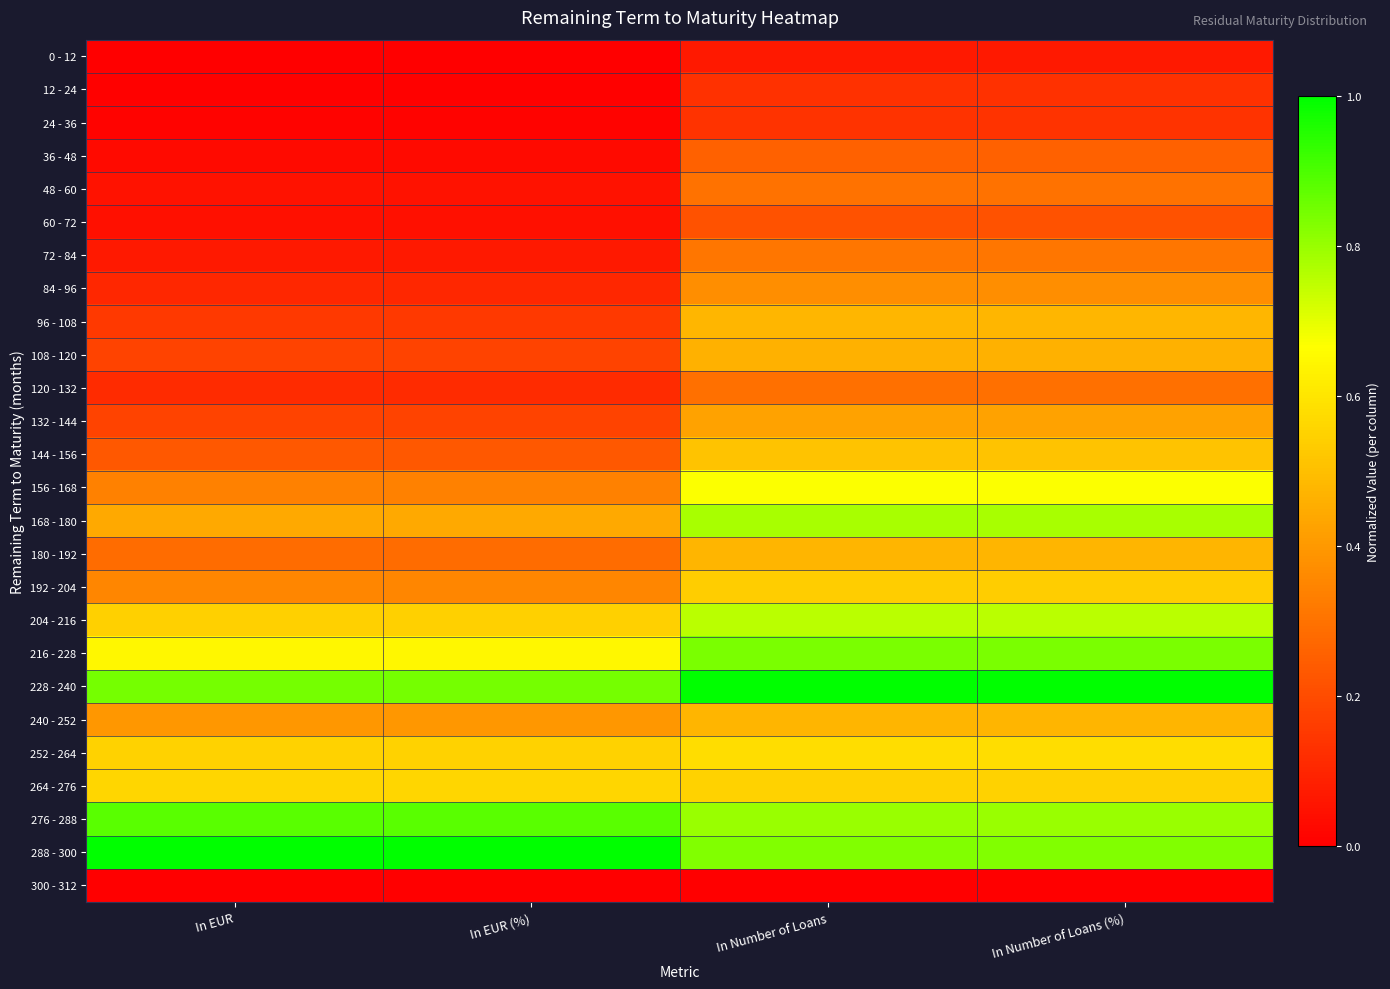

Which series has the largest total across all categories?

228 - 240